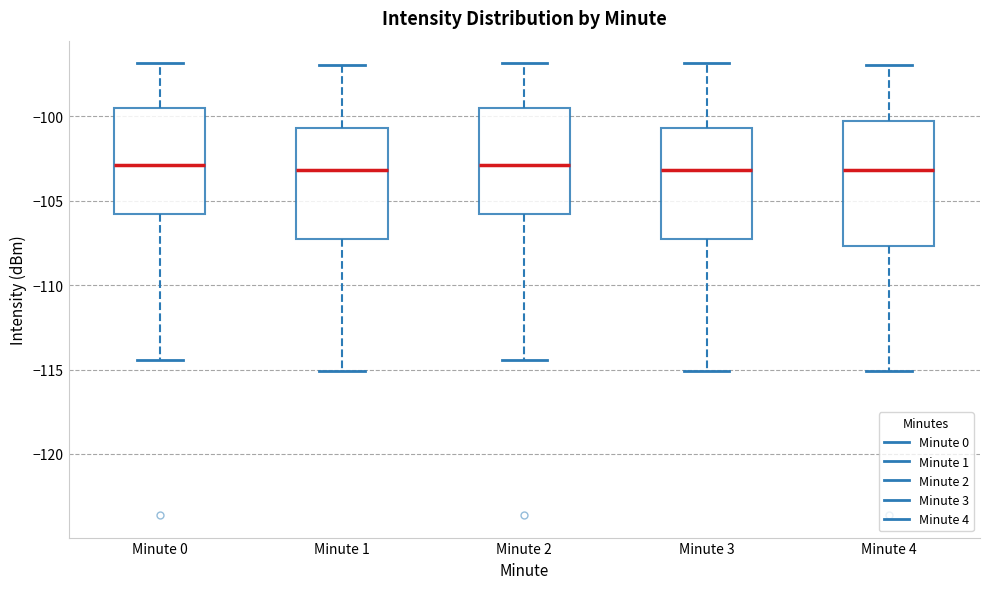

Reading left to right, transcribe this box plot: for each box, give where its median line is, the range the box spans, and where its two whiskers end, as read against the y-axis. The values are not printed on the chart, so give them approximately, as read against the axis.

Minute 0: median -103.0, box -106.0 to -99.5, whiskers -114.5 to -97.0
Minute 1: median -103.0, box -107.5 to -100.5, whiskers -115.0 to -97.0
Minute 2: median -103.0, box -106.0 to -99.5, whiskers -114.5 to -97.0
Minute 3: median -103.0, box -107.5 to -100.5, whiskers -115.0 to -97.0
Minute 4: median -103.0, box -107.5 to -100.0, whiskers -115.0 to -97.0